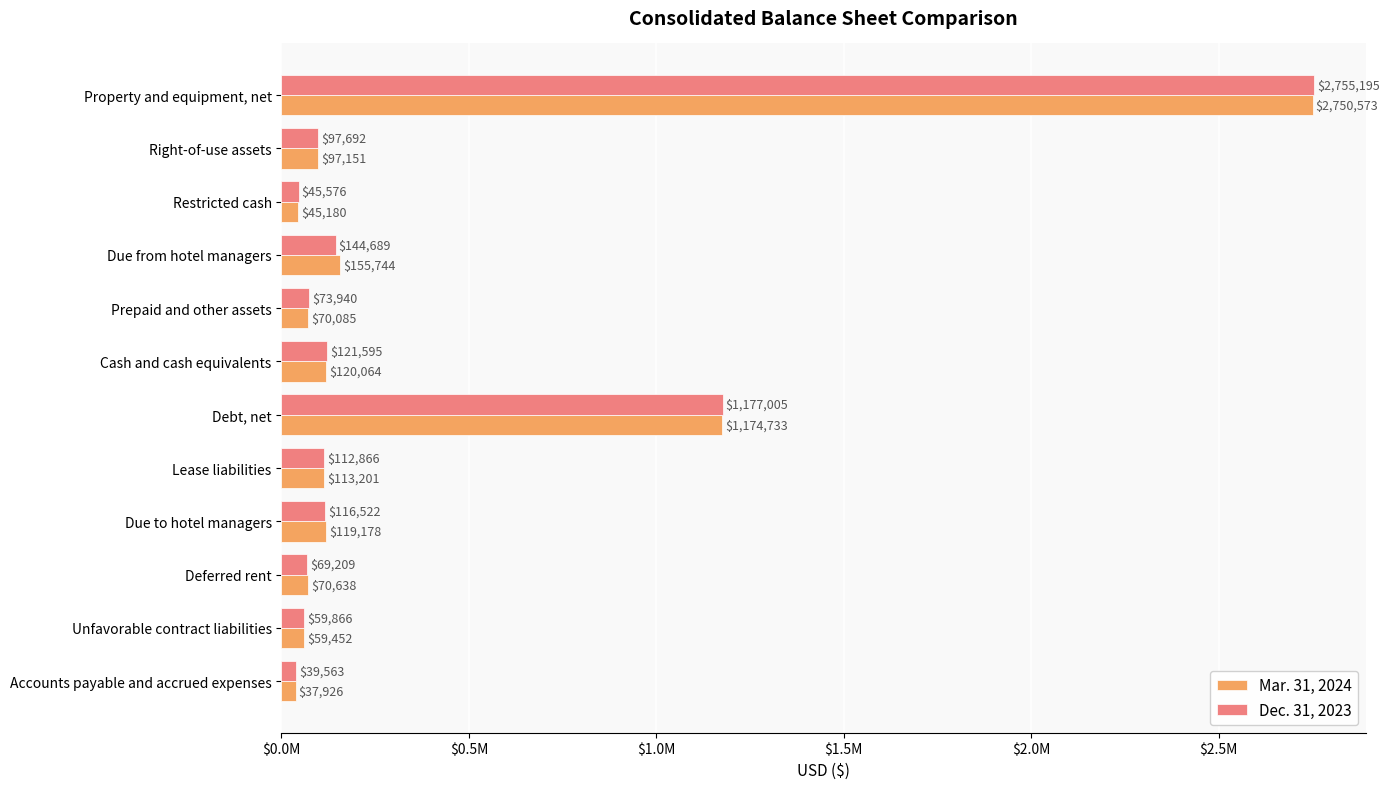

At how many categories does at least one series exceed 2635921?

1